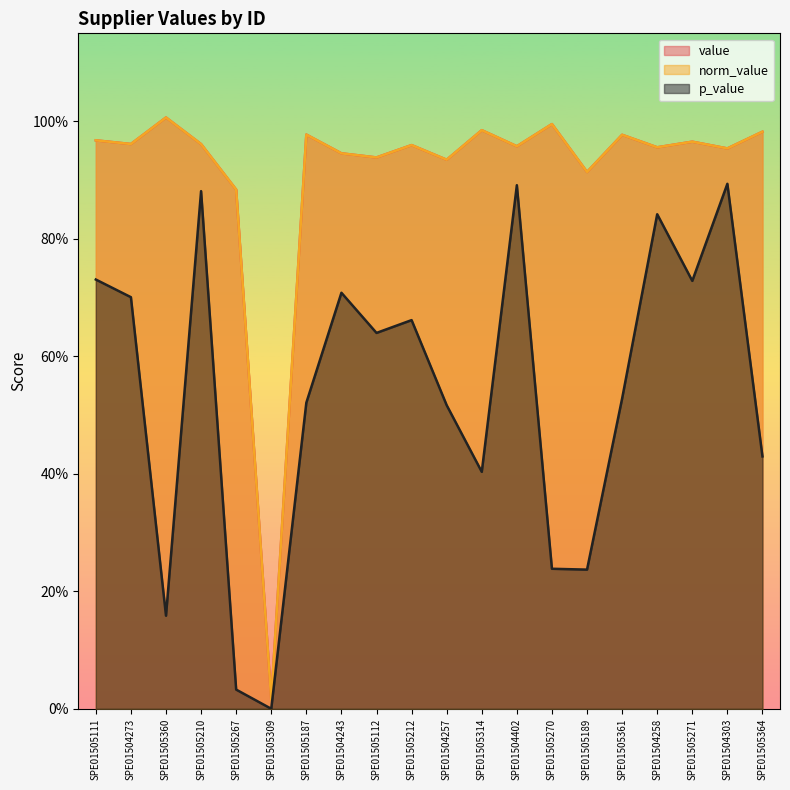

What is the value of the value point at the 9th from the left?

0.9